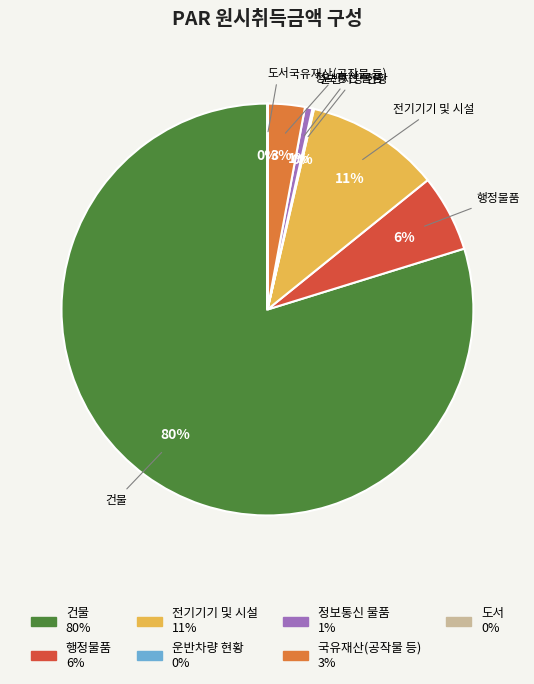

To the nearest percent, what is the average slice percentage?

14%